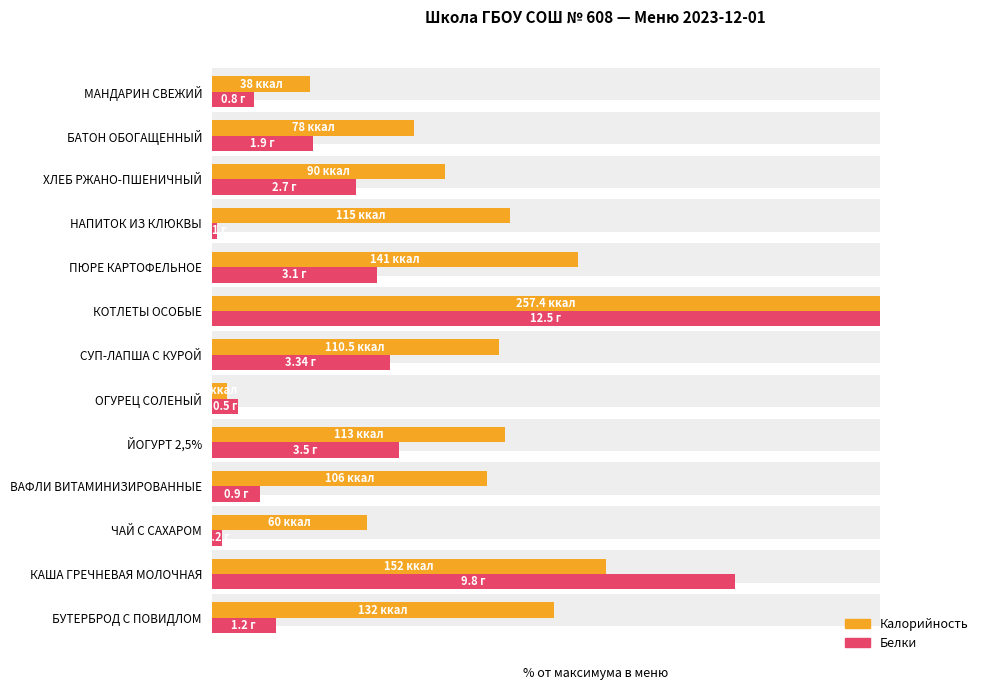

True or false: Белки has a value of 26.7 at СУП-ЛАПША С КУРОЙ.

True